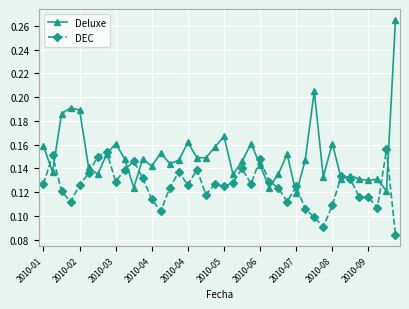

What are all the series names shown in the legend?

Deluxe, DEC